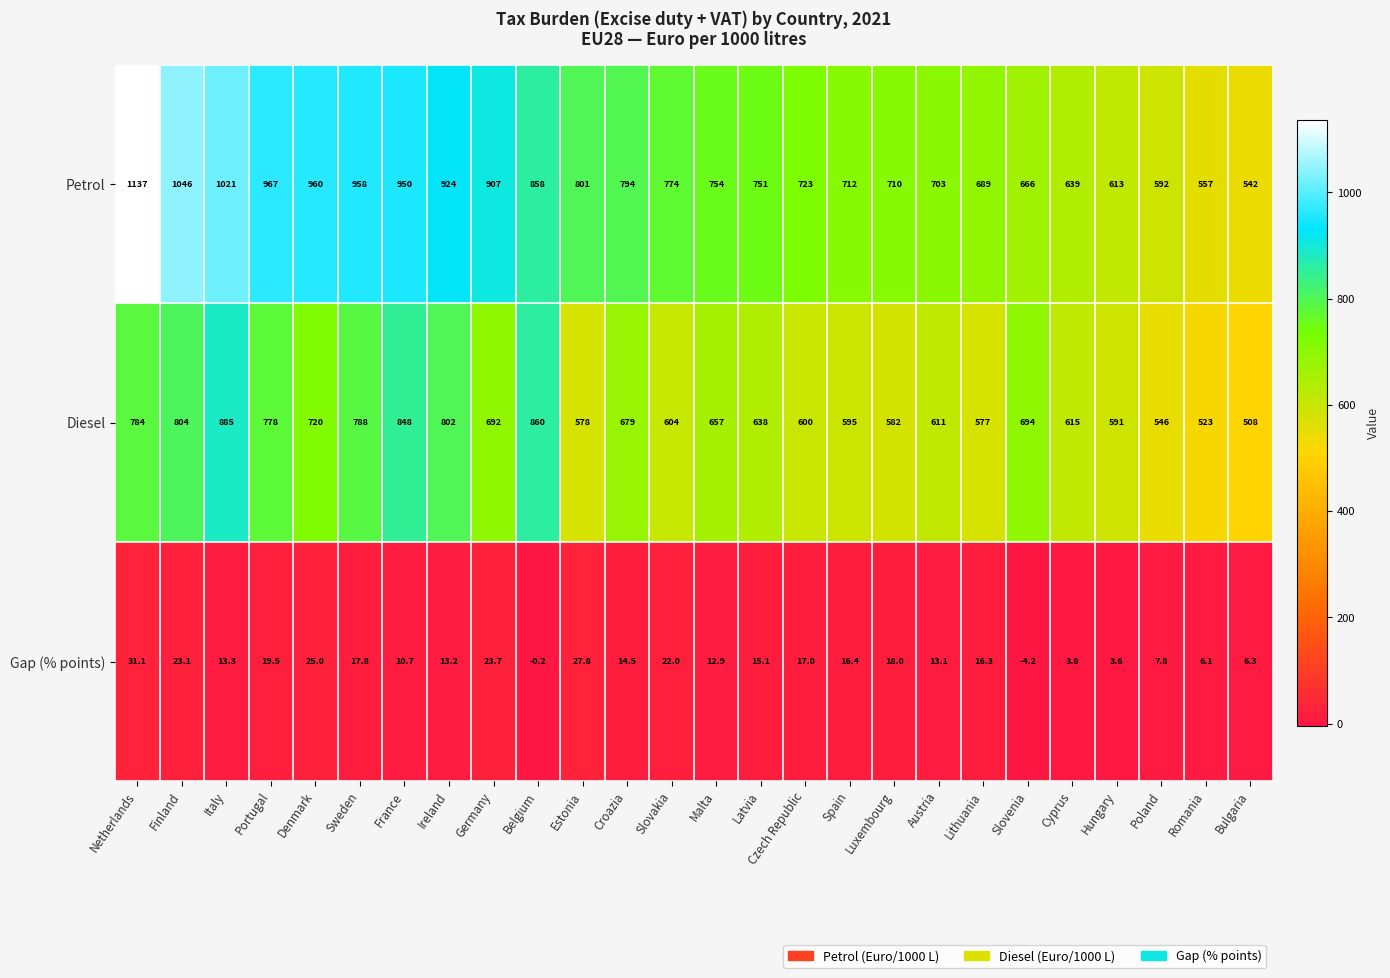

List the series in order of their overall mean, lowest first.

Gap (% points), Diesel, Petrol